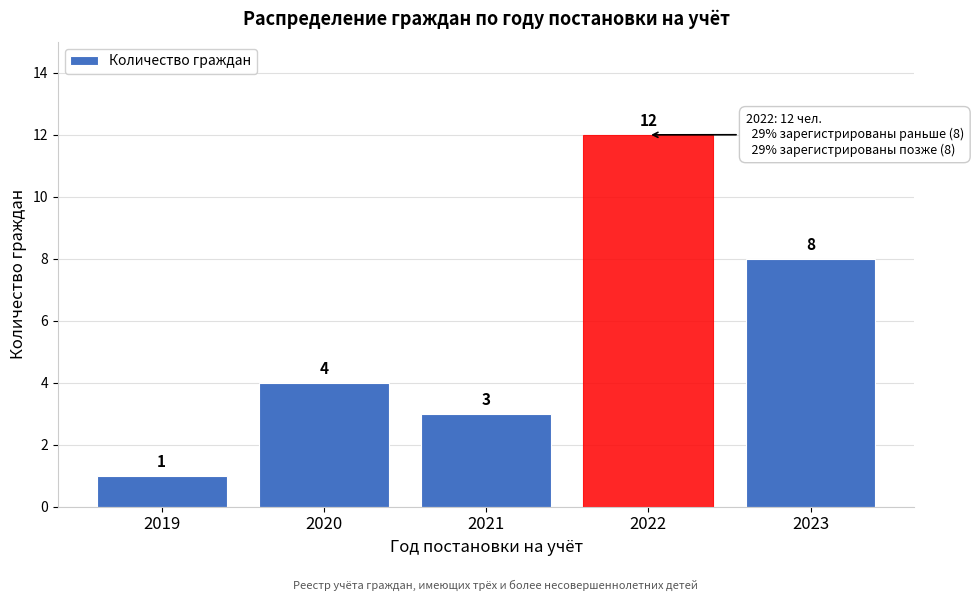

Reading left to right, what are all the values shown in this chart?

1	4	3	12	8